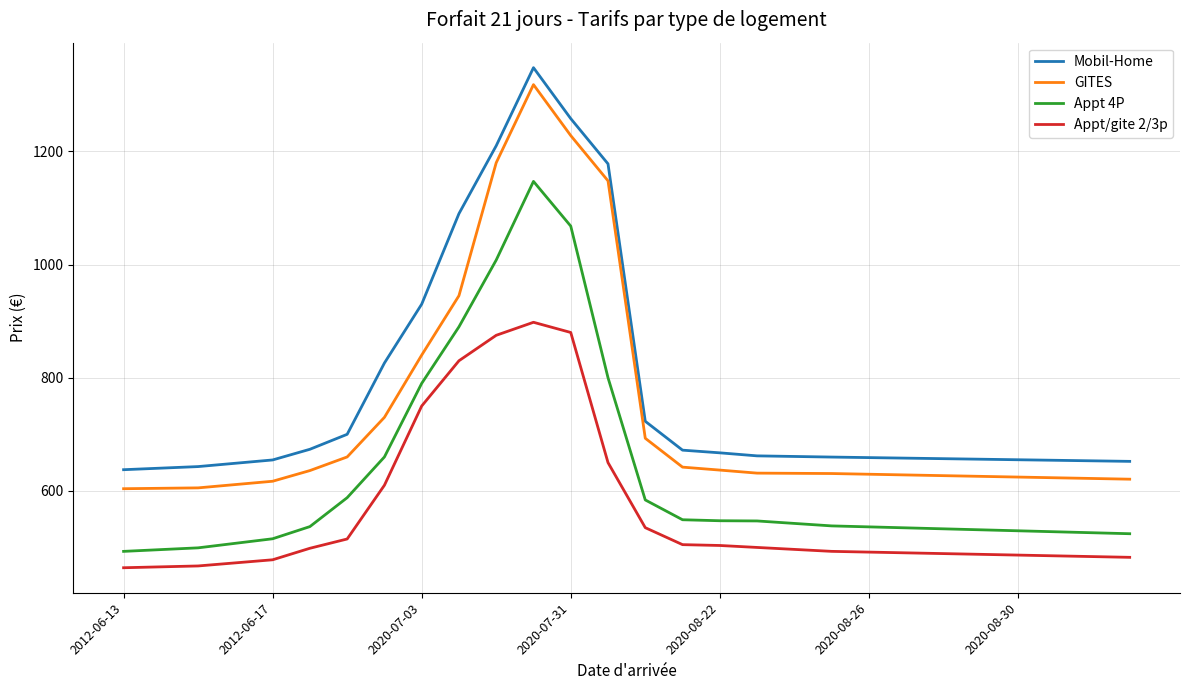

Which series has the largest range (max minus min)?

GITES